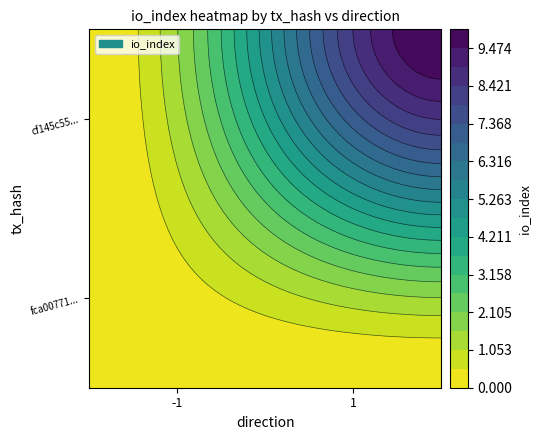

Which series changed the most between direction and io_index?

cf145c550f570899825aaf9442f0a24302b9e5f